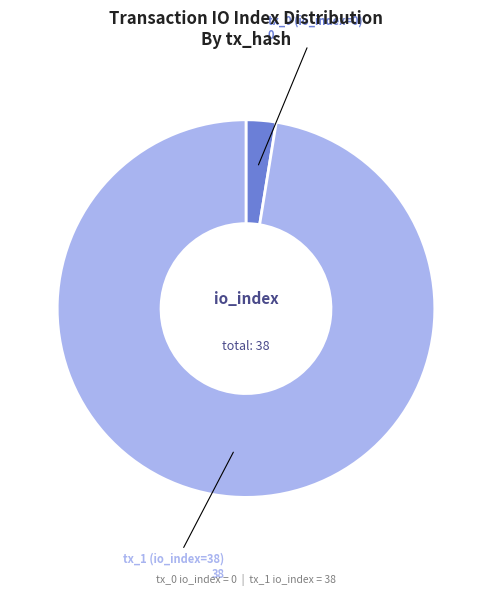

Is tx_1 (io_index=38) the majority of the pie?

Yes